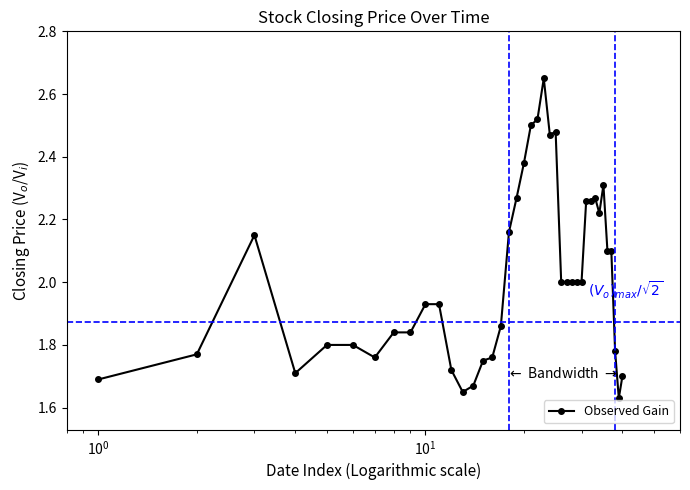

What is the difference between the second highest and minimum values?

0.9